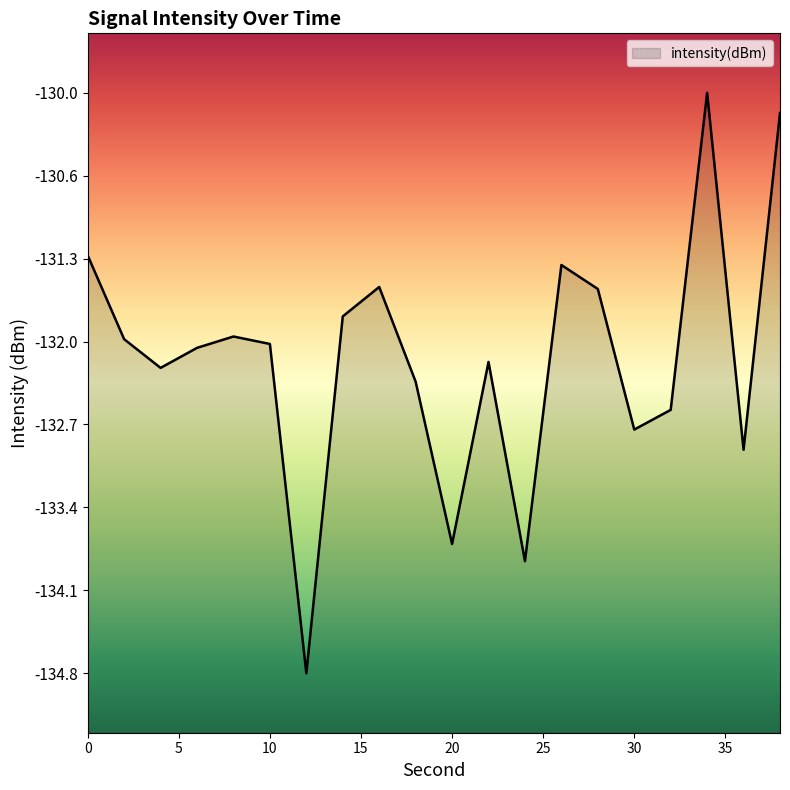

List the labels in order of value, smallest first.

12, 24, 20, 36, 30, 32, 18, 4, 22, 6, 10, 2, 8, 14, 28, 16, 26, 0, 38, 34